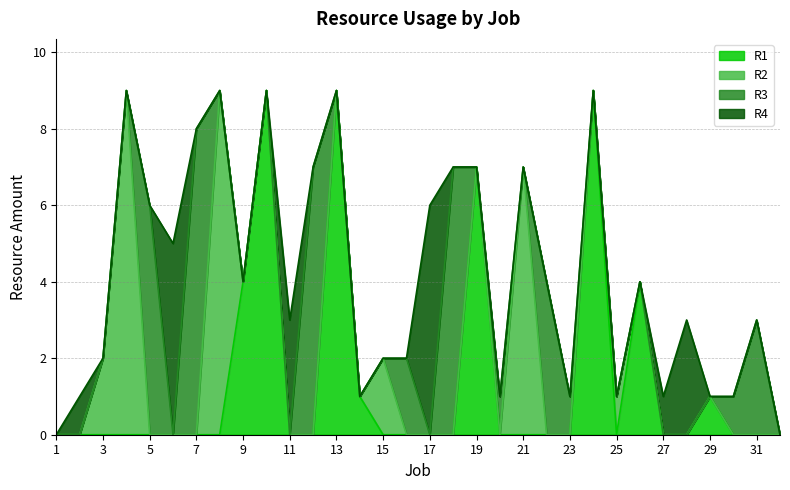

True or false: R2 has more than 1 interior local peaks.

True